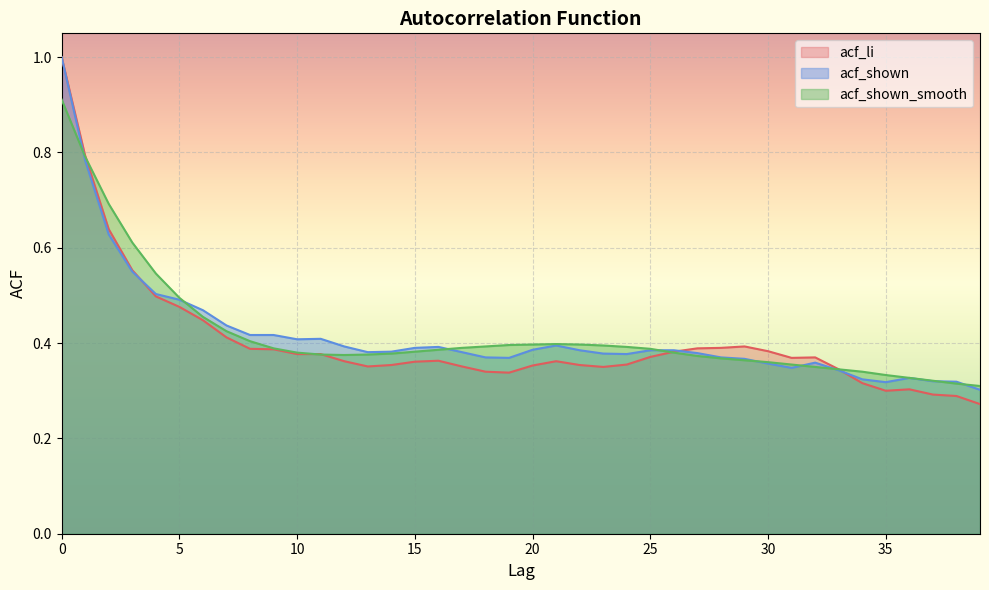

What is the sum of the acf_shown values at 20 and 17?

0.8